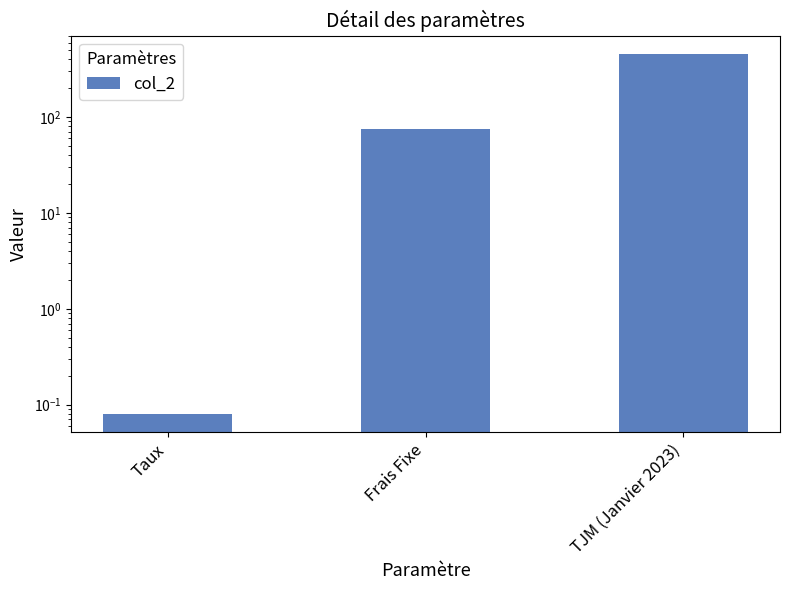

Reading left to right, list all the values displayed in this chart.

0.1	75.0	460.0